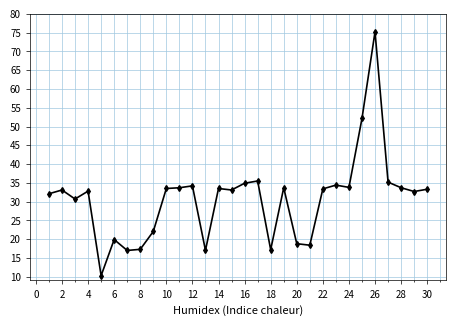

What is the maximum value shown in the chart?

75.2